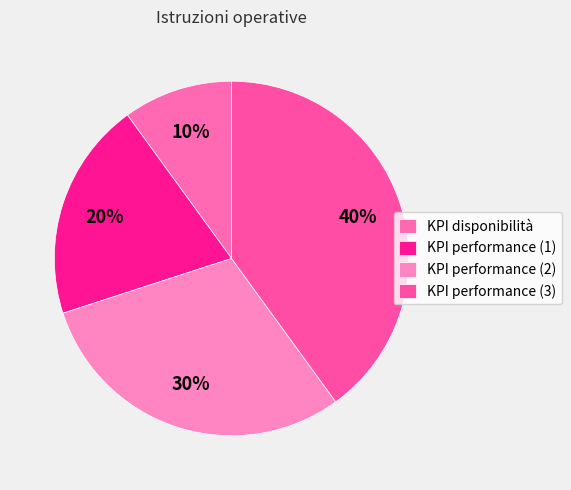

Does KPI performance (1) account for over 50% of the chart?

No